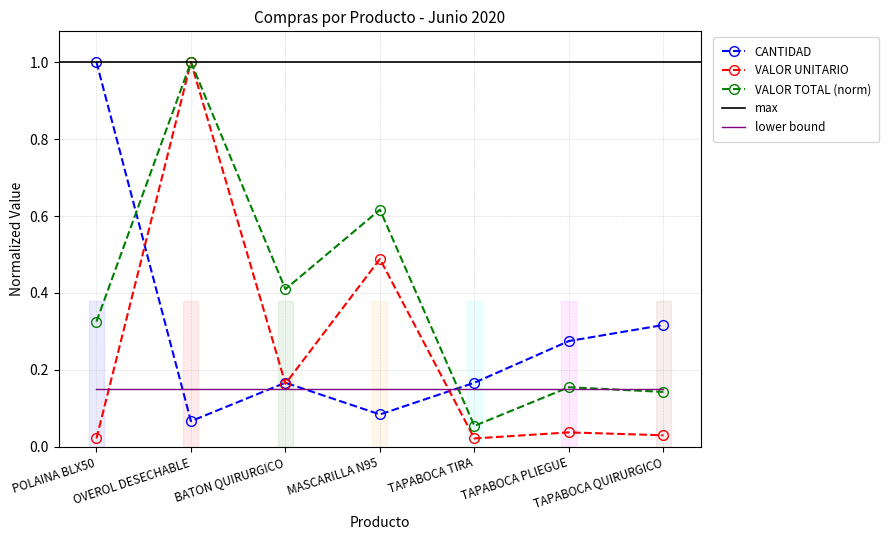

How many interior local valleys does the VALOR TOTAL series have?

2